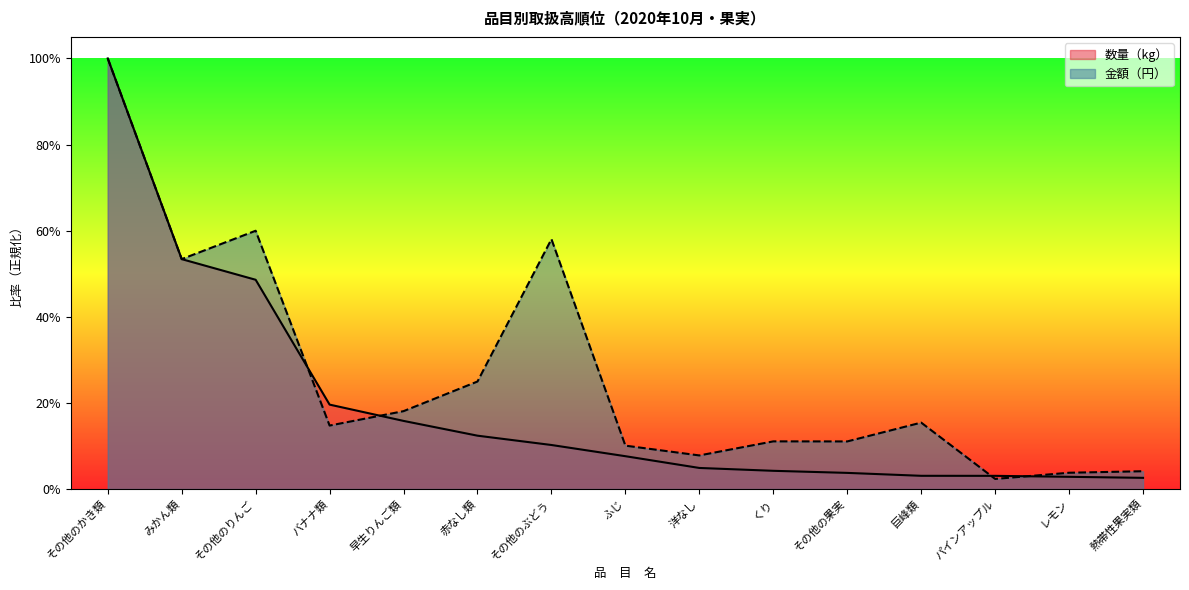

True or false: 金額（円） and 数量（kg） intersect in this chart.

True